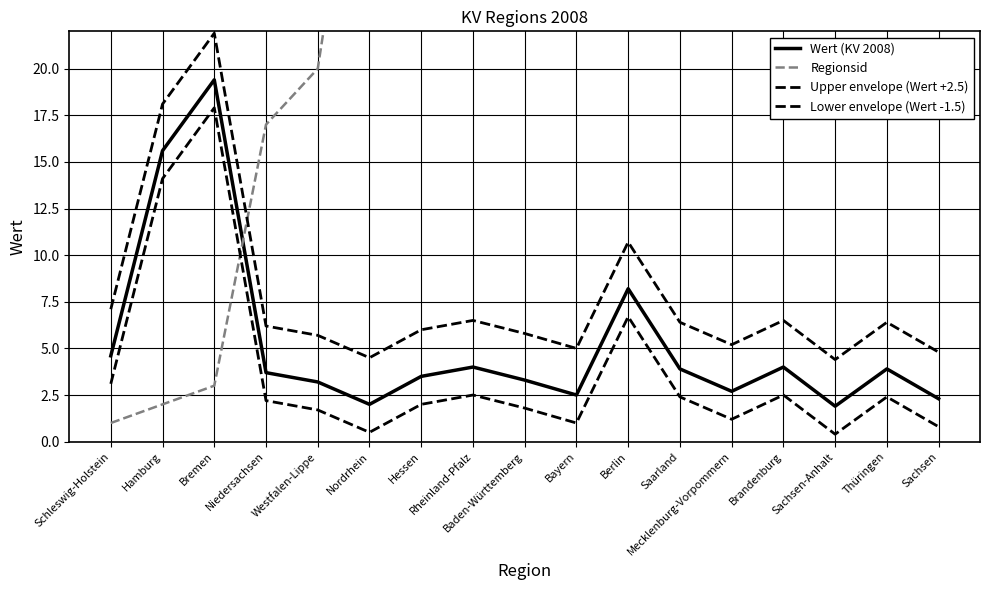

At which category is the sum across all series the highest?

Sachsen